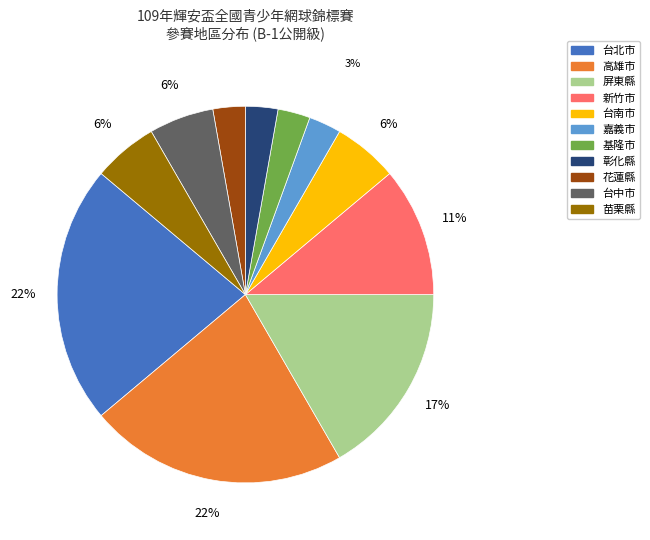

Is there a majority slice in this chart?

No